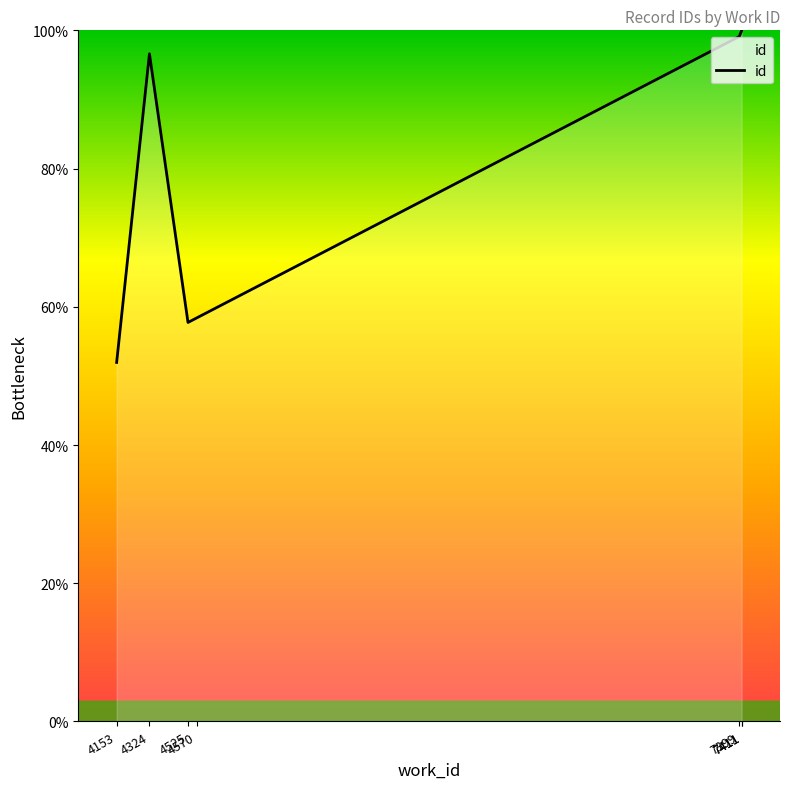

True or false: the data has more than 2 interior local peaks.

False